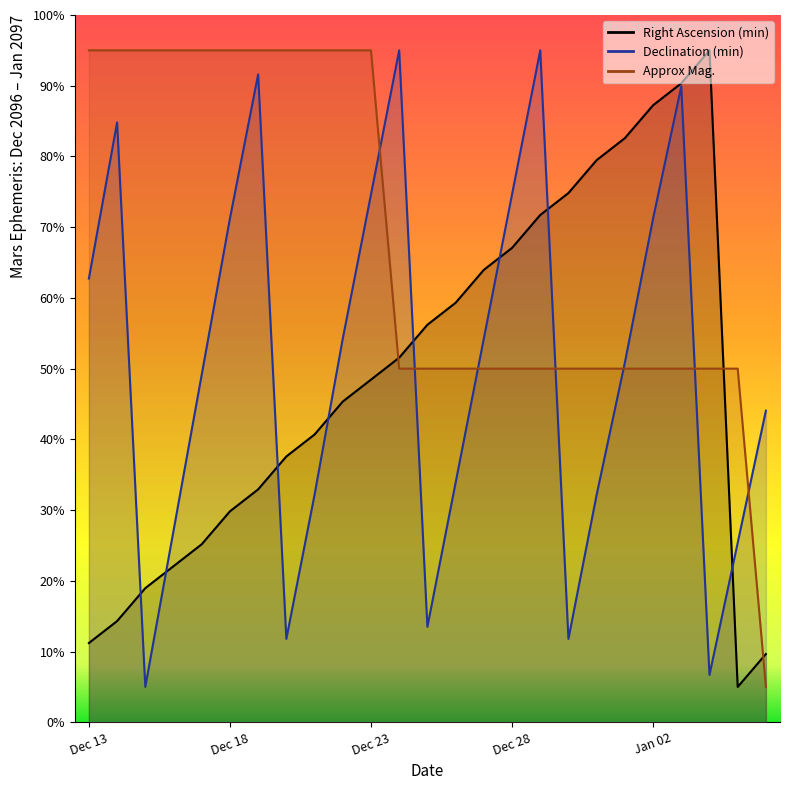

How many lines are shown in the chart?

3